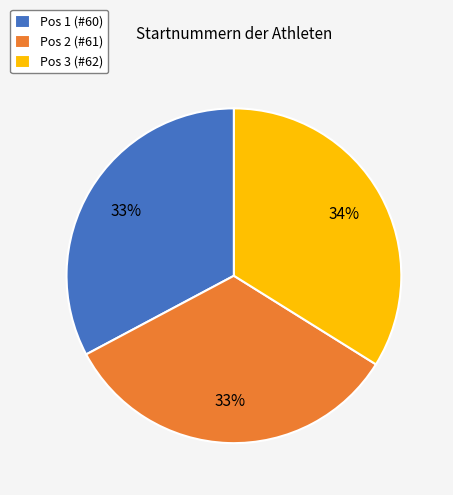

What is the ratio of the value at Pos 1 (#60) to the value at Pos 2 (#61)?

1.0